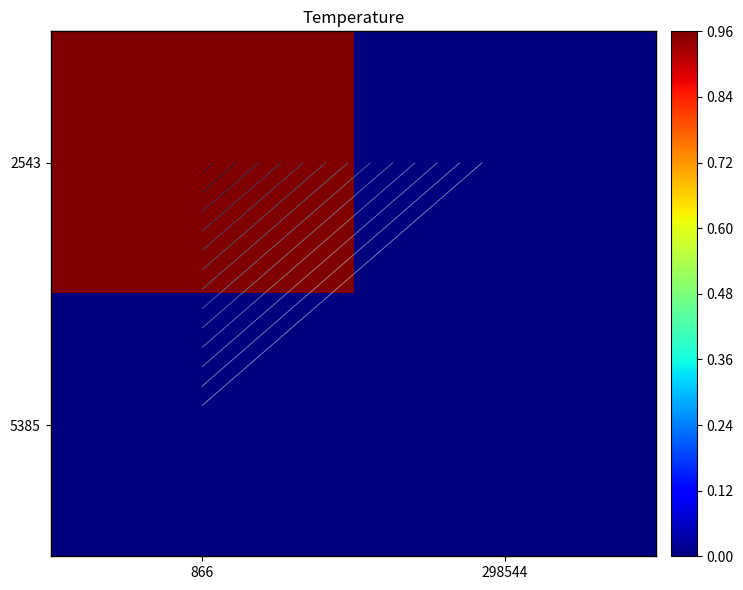

How many values in 5385 are above zero?

1